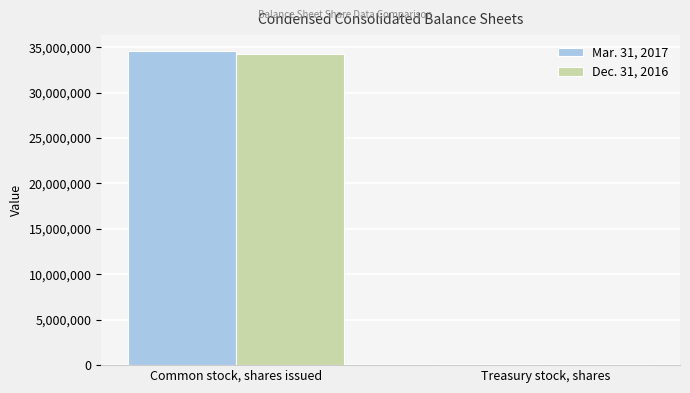

The Mar. 31, 2017 series shows 55377421 at Common stock, shares issued. True or false?

False